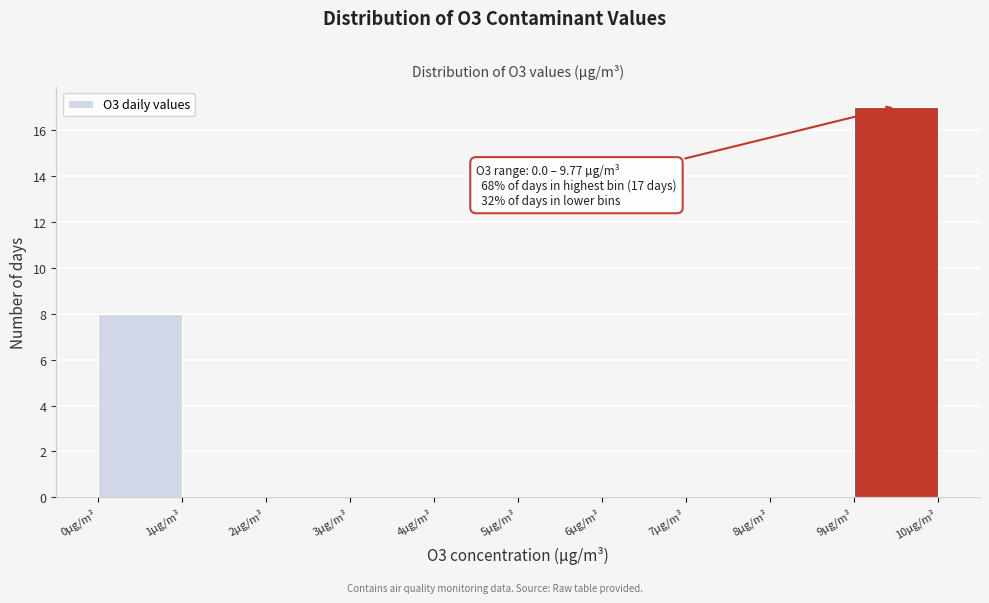

Over which range of the x-axis is the bar tallest?

9 to 10